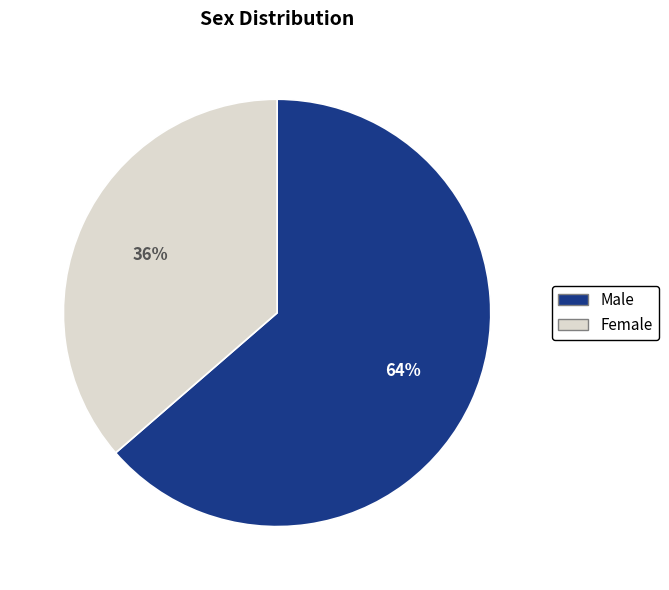

To the nearest percent, what is the average slice percentage?

50%